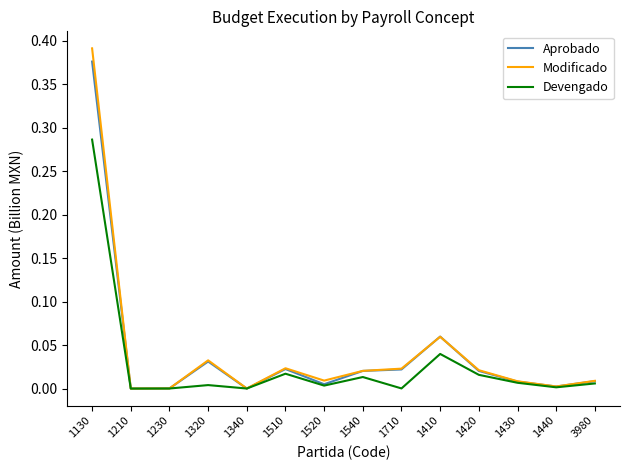

True or false: Modificado has a value of 0.0 at 1540.

True